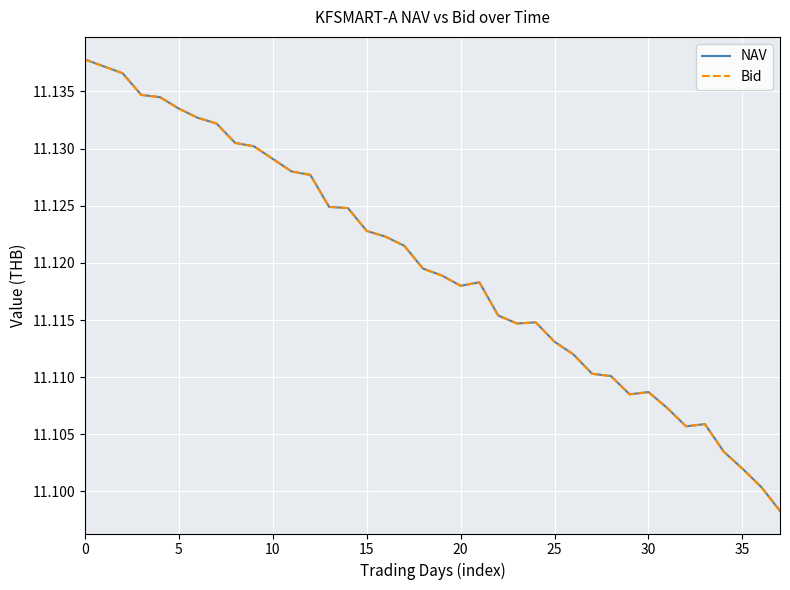

Does the chart have visible grid lines?

Yes